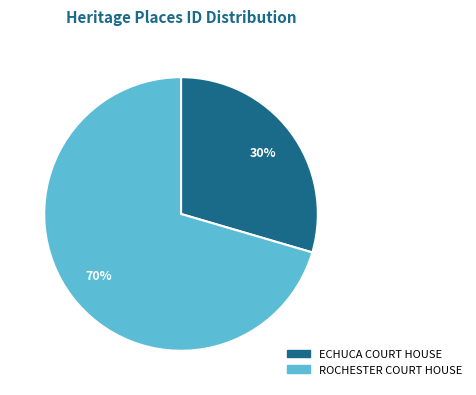

Between ROCHESTER COURT HOUSE and ECHUCA COURT HOUSE, which is larger?

ROCHESTER COURT HOUSE